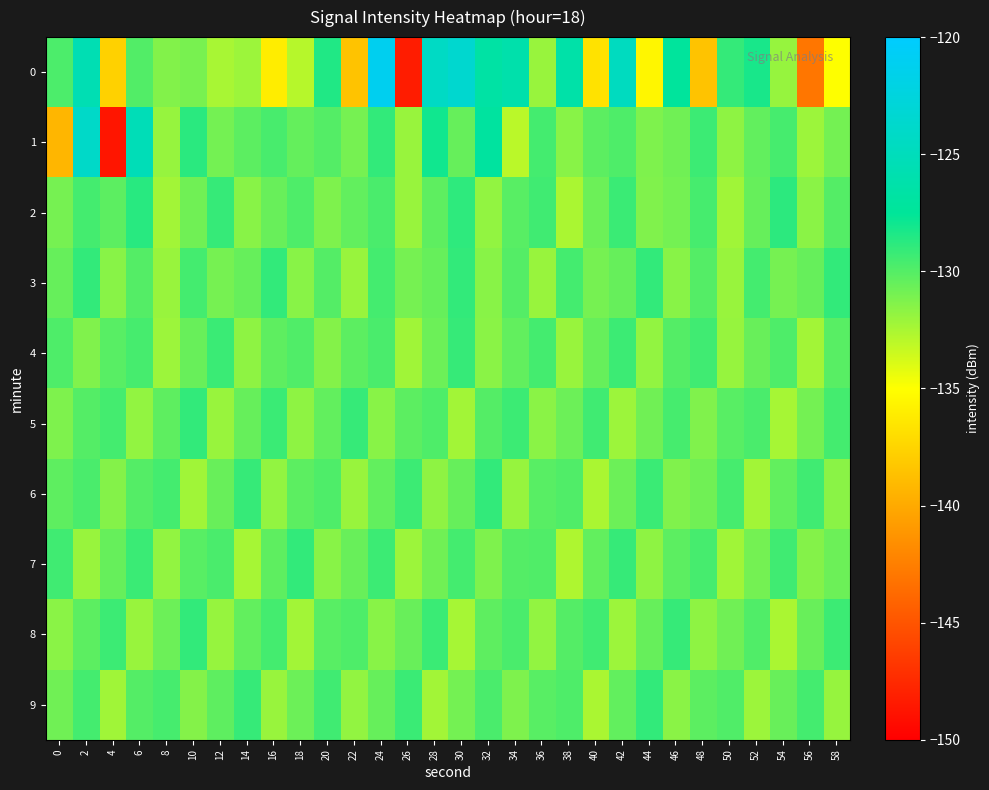

Reading left to right, what are all the values shown in this chart?

0: 0=-129.8	2=-125.6	4=-137.7	6=-129.9	8=-131.3	10=-131.0	12=-132.5	14=-132.1	16=-136.0	18=-132.8	20=-128.4	22=-138.5	24=-121.1	26=-148.3	28=-124.3	30=-123.5	32=-126.7	34=-126.2	36=-132.0	38=-126.4	40=-136.7	42=-124.7	44=-135.5	46=-127.3	48=-138.5	50=-129.0	52=-128.2	54=-131.9	56=-143.0	58=-135.0
1: 0=-139.2	2=-124.0	4=-148.7	6=-125.2	8=-131.9	10=-128.8	12=-130.9	14=-130.2	16=-129.7	18=-130.5	20=-130.0	22=-131.0	24=-129.0	26=-132.0	28=-128.0	30=-130.5	32=-127.0	34=-133.0	36=-129.5	38=-131.5	40=-130.2	42=-129.8	44=-131.2	46=-130.8	48=-129.3	50=-131.7	52=-130.4	54=-129.6	56=-132.1	58=-130.9
2: 0=-131.0	2=-129.5	4=-130.2	6=-128.7	8=-132.3	10=-130.8	12=-129.1	14=-131.5	16=-130.6	18=-129.8	20=-131.2	22=-130.4	24=-129.7	26=-132.0	28=-130.3	30=-128.9	32=-131.8	34=-130.1	36=-129.4	38=-132.5	40=-130.7	42=-129.2	44=-131.3	46=-130.9	48=-129.6	50=-132.2	52=-130.5	54=-128.8	56=-131.6	58=-130.0
3: 0=-130.5	2=-129.0	4=-131.5	6=-130.0	8=-132.0	10=-129.5	12=-131.0	14=-130.5	16=-129.0	18=-131.5	20=-130.0	22=-132.0	24=-129.5	26=-131.0	28=-130.5	30=-129.0	32=-131.5	34=-130.0	36=-132.0	38=-129.5	40=-131.0	42=-130.5	44=-129.0	46=-131.5	48=-130.0	50=-132.0	52=-129.5	54=-131.0	56=-130.5	58=-129.0
4: 0=-129.8	2=-131.3	4=-130.1	6=-129.6	8=-132.1	10=-130.6	12=-129.2	14=-131.7	16=-130.3	18=-129.9	20=-131.4	22=-130.2	24=-129.7	26=-132.2	28=-130.7	30=-129.1	32=-131.6	34=-130.4	36=-129.5	38=-132.0	40=-130.5	42=-129.3	44=-131.8	46=-130.0	48=-129.4	50=-131.9	52=-130.6	54=-129.8	56=-132.3	58=-130.1
5: 0=-131.2	2=-130.0	4=-129.5	6=-131.8	8=-130.3	10=-129.0	12=-132.0	14=-130.5	16=-129.2	18=-131.7	20=-130.4	22=-129.1	24=-131.5	26=-130.2	28=-129.8	30=-132.3	32=-130.0	34=-129.3	36=-131.6	38=-130.7	40=-129.4	42=-132.1	44=-130.8	46=-129.6	48=-131.3	50=-130.1	52=-129.7	54=-132.4	56=-130.9	58=-129.5
6: 0=-130.3	2=-129.7	4=-131.4	6=-130.0	8=-129.5	10=-132.2	12=-130.6	14=-129.1	16=-131.8	18=-130.2	20=-129.8	22=-132.0	24=-130.4	26=-129.3	28=-131.7	30=-130.5	32=-129.0	34=-131.9	36=-130.1	38=-129.9	40=-132.5	42=-130.7	44=-129.2	46=-131.3	48=-130.8	50=-129.6	52=-132.3	54=-130.4	56=-129.4	58=-131.6
7: 0=-129.4	2=-132.0	4=-130.5	6=-129.2	8=-131.8	10=-130.1	12=-129.7	14=-132.4	16=-130.3	18=-129.0	20=-131.5	22=-130.6	24=-129.3	26=-132.1	28=-130.8	30=-129.5	32=-131.2	34=-130.0	36=-129.9	38=-132.6	40=-130.4	42=-129.1	44=-131.7	46=-130.2	48=-129.6	50=-132.2	52=-130.9	54=-129.4	56=-131.4	58=-130.7
8: 0=-131.6	2=-130.2	4=-129.3	6=-132.0	8=-130.7	10=-129.0	12=-131.9	14=-130.4	16=-129.5	18=-132.3	20=-130.1	22=-129.8	24=-131.5	26=-130.6	28=-129.2	30=-132.4	32=-130.3	34=-129.7	36=-131.8	38=-130.0	40=-129.4	42=-132.1	44=-130.5	46=-129.1	48=-131.7	50=-130.8	52=-129.9	54=-132.5	56=-130.6	58=-129.3
9: 0=-130.8	2=-129.5	4=-132.2	6=-130.0	8=-129.6	10=-131.4	12=-130.3	14=-129.1	16=-132.0	18=-130.7	20=-129.4	22=-131.8	24=-130.5	26=-129.2	28=-132.3	30=-130.9	32=-129.7	34=-131.2	36=-130.1	38=-129.8	40=-132.5	42=-130.4	44=-129.0	46=-131.6	48=-130.2	50=-129.9	52=-132.1	54=-130.6	56=-129.5	58=-131.9